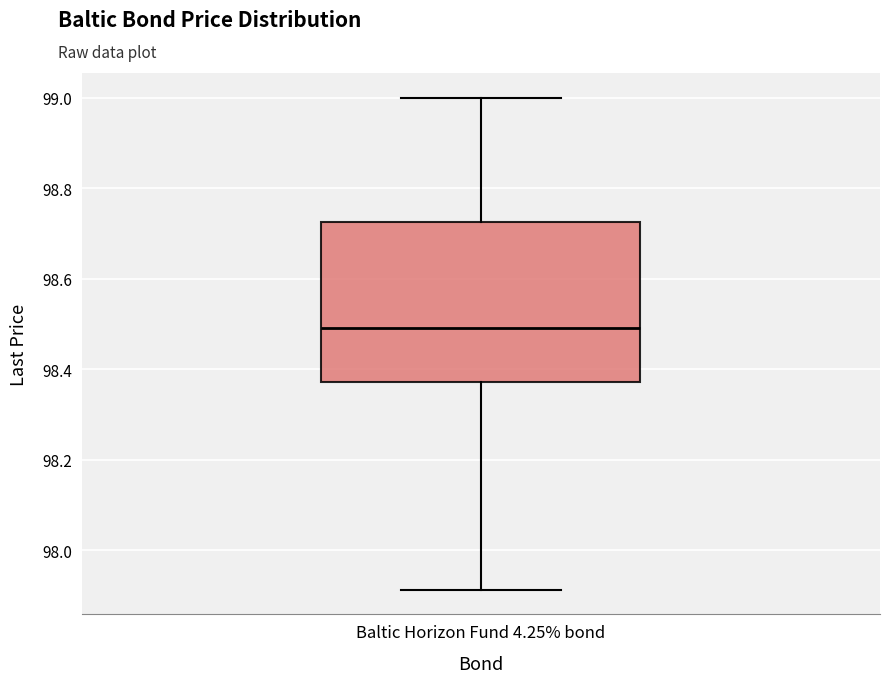

Read this box plot against the y-axis: the position of the median line, the range covered by the box, and the ends of both whiskers. The values are not printed on the chart, so give them approximately, as read against the axis.

median 98.50, box 98.38 to 98.72, whiskers 97.92 to 99.00